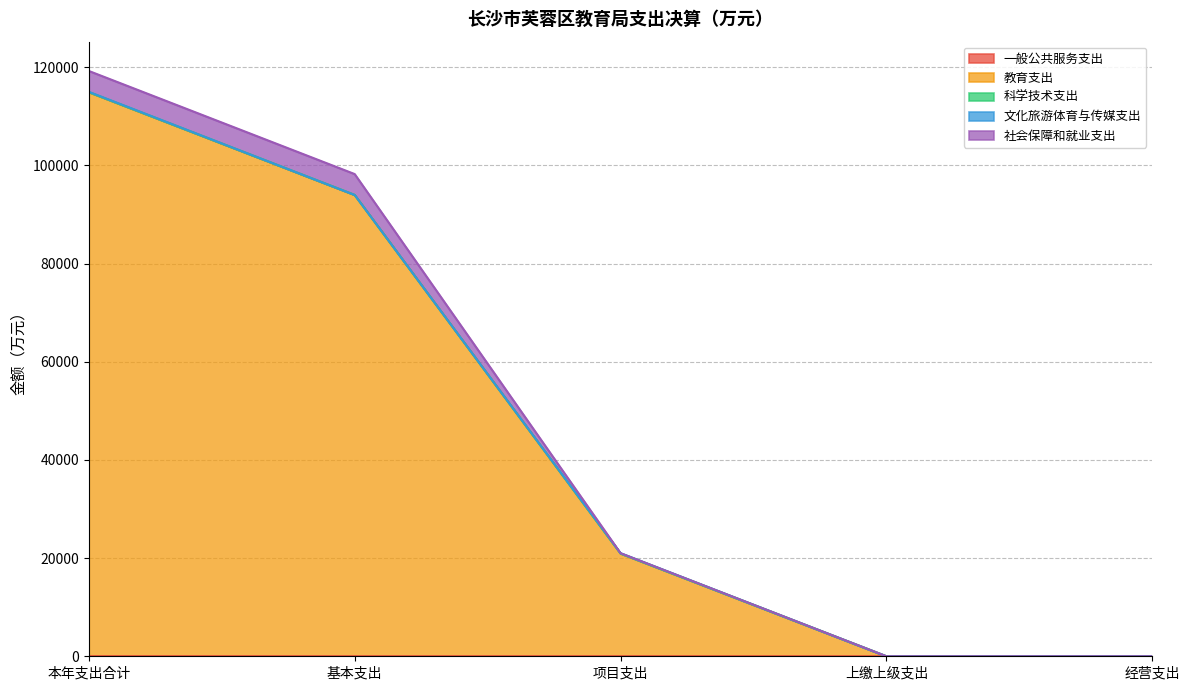

How many categories are shown in the chart?

5